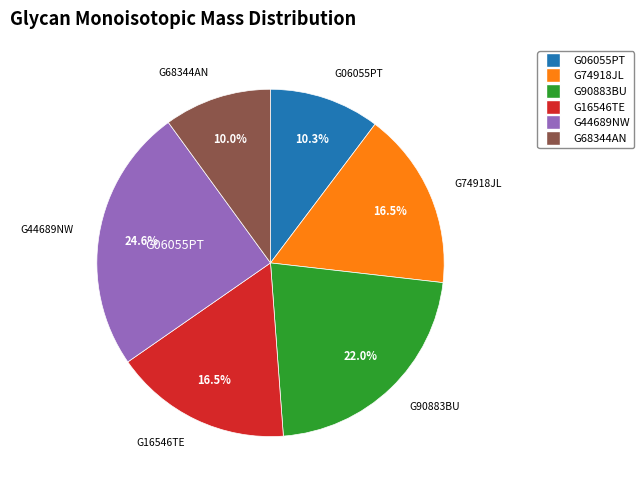

Does G90883BU account for over 50% of the chart?

No